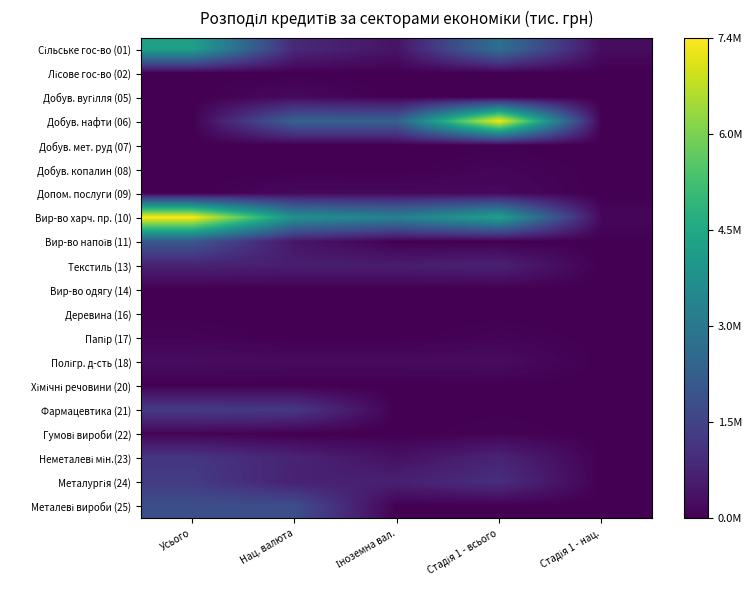

Which series has the largest total across all categories?

Вир-во харч. пр. (10)